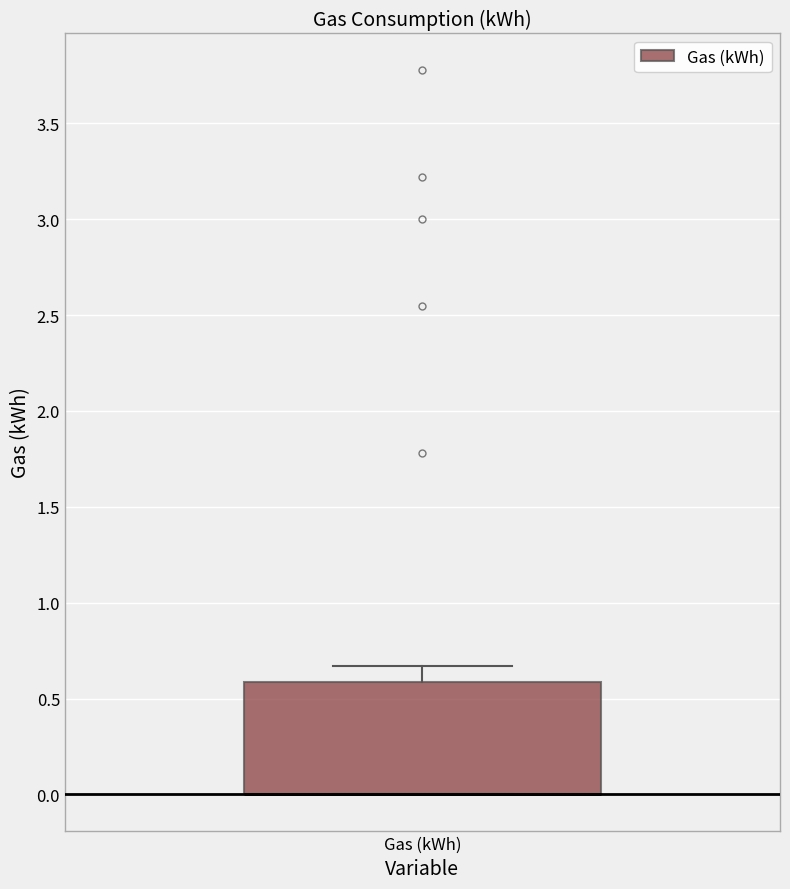

Transcribe this box plot: give where the median line is, the range the box spans, and where the two whiskers end, as read against the y-axis. The values are not printed on the chart, so give them approximately, as read against the axis.

median 0.00 (drawn on the box's lower edge), box 0.00 to 0.60, whiskers 0.00 to 0.65